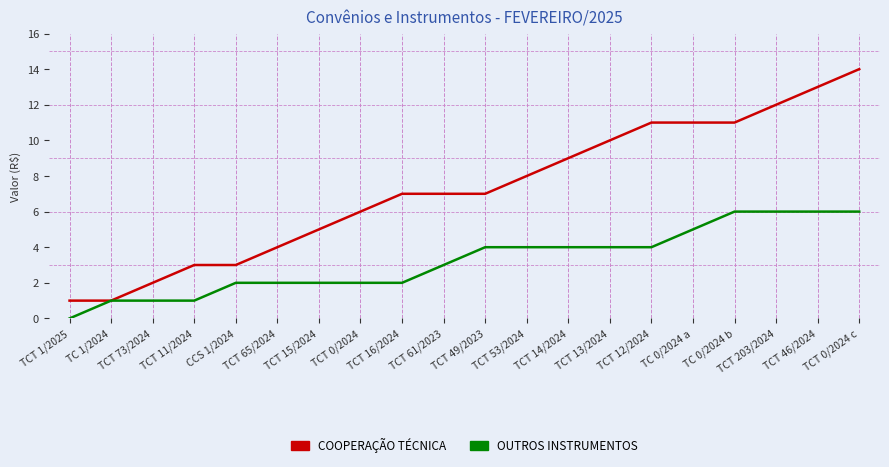

Is this an area chart (filled region under the line)?

No